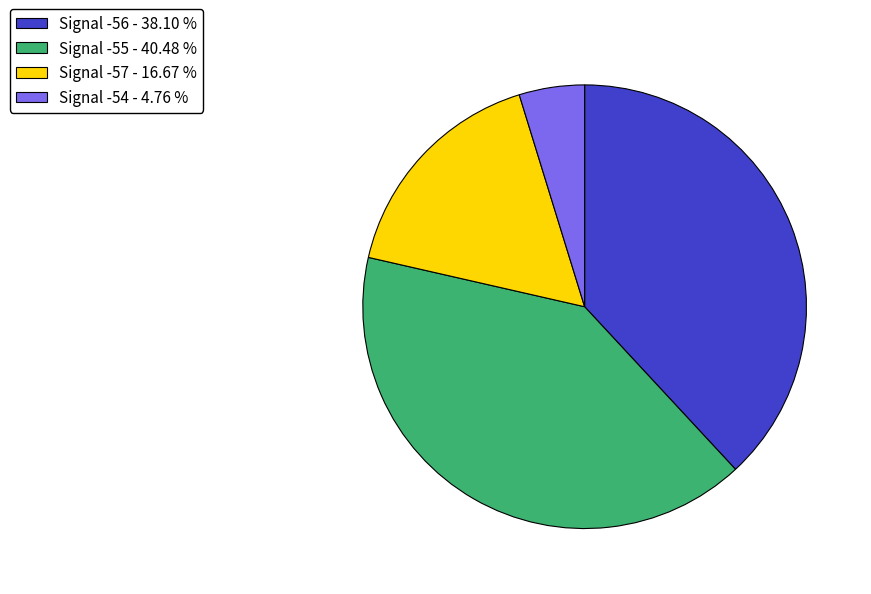

Is there a majority slice in this chart?

No